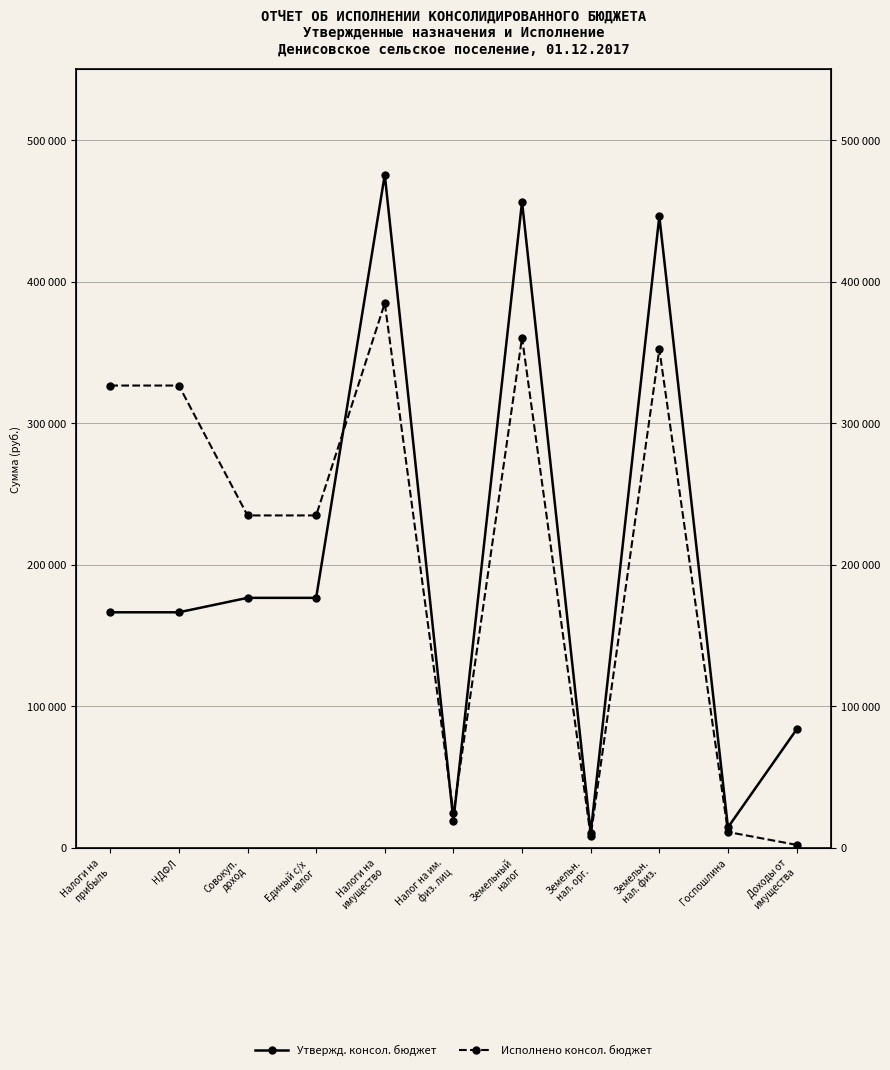

At which label is Утвержд. консол. бюджет closest to 242900?

Совокуп.
доход